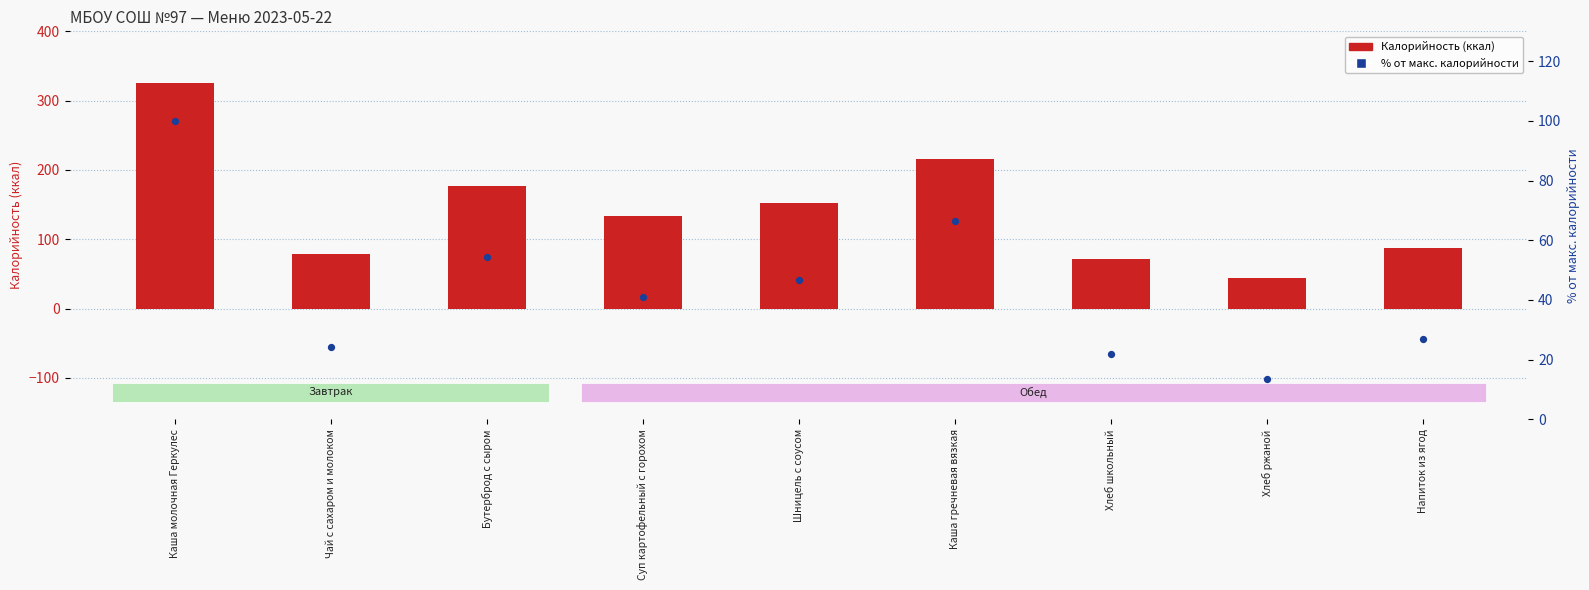

At which category is the sum across all series the highest?

Каша молочная Геркулес